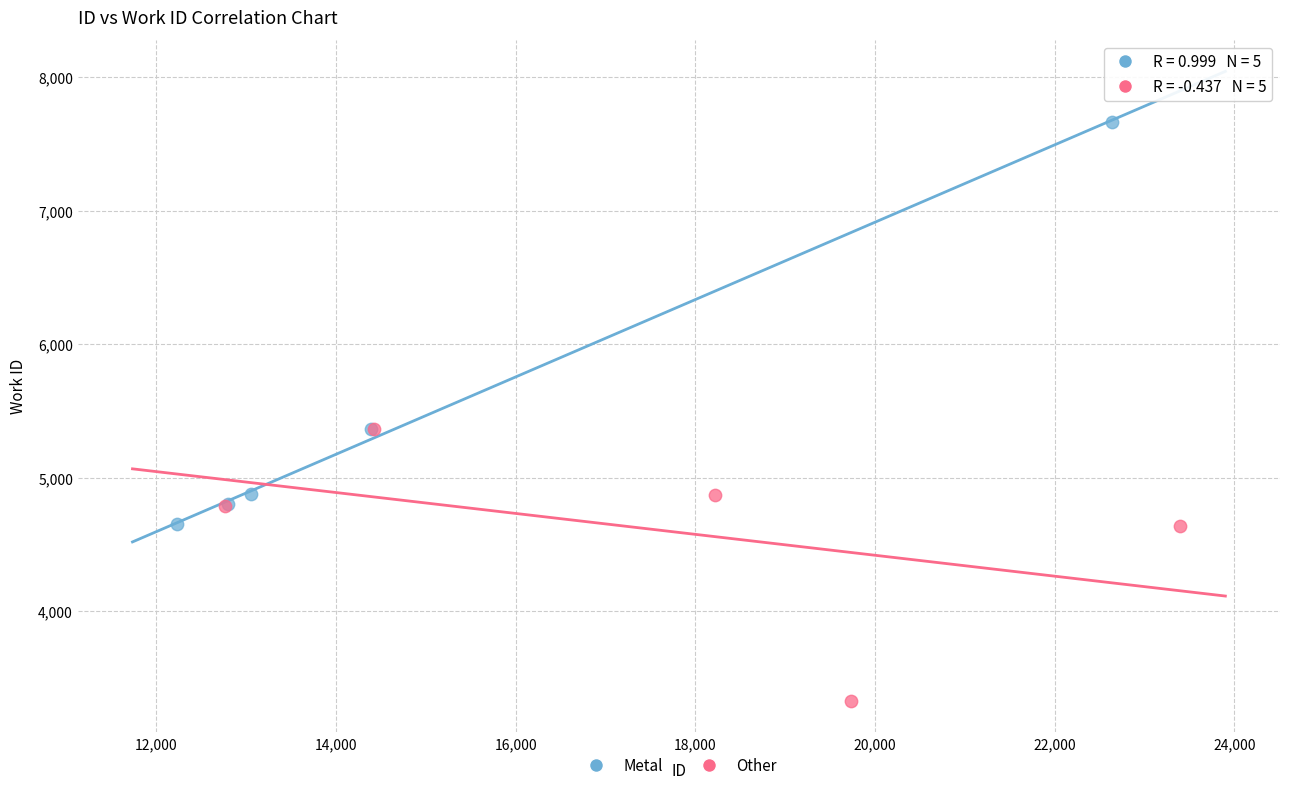

Which series contains the highest Y value?

Metal